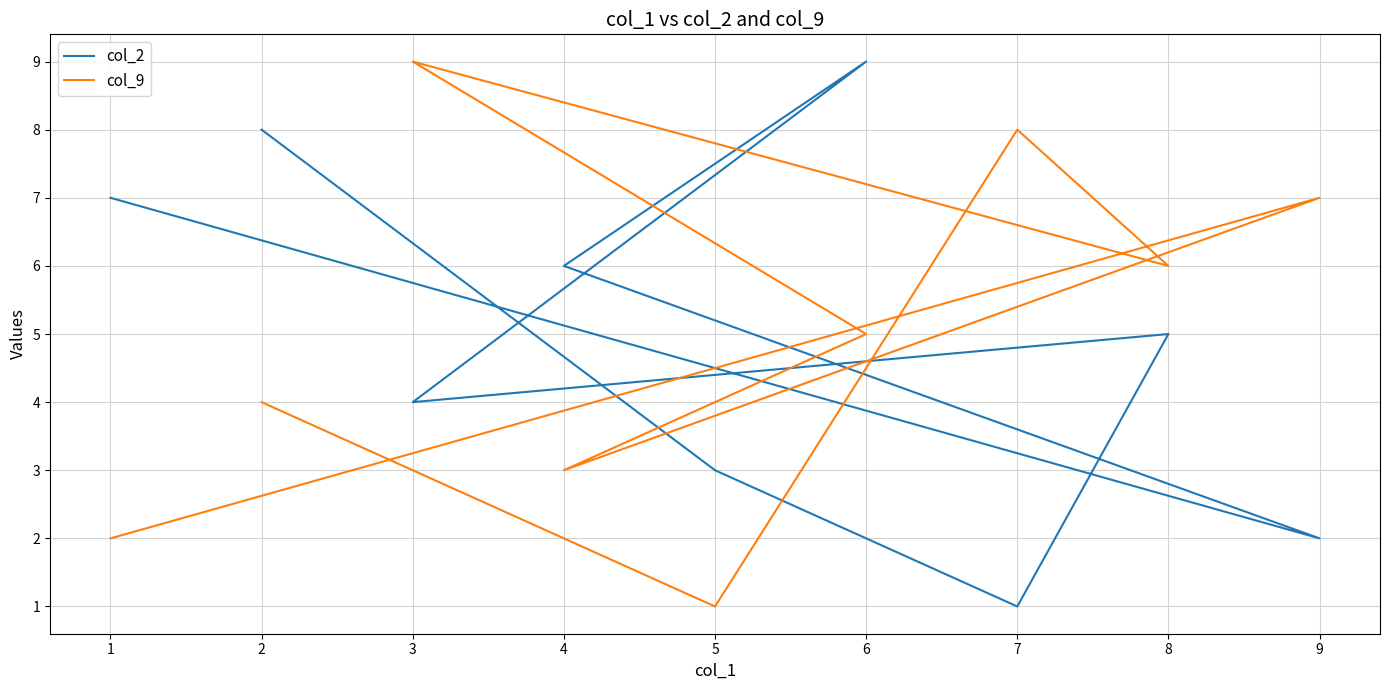

The col_2 series shows 3 at 5. True or false?

True